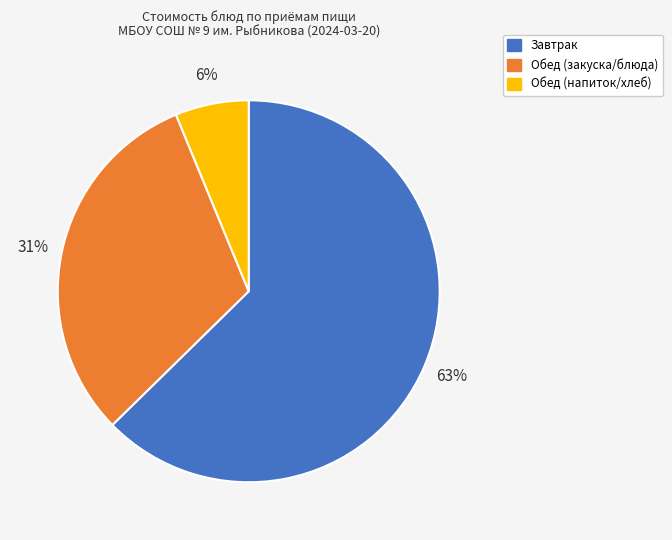

Is there a majority slice in this chart?

Yes